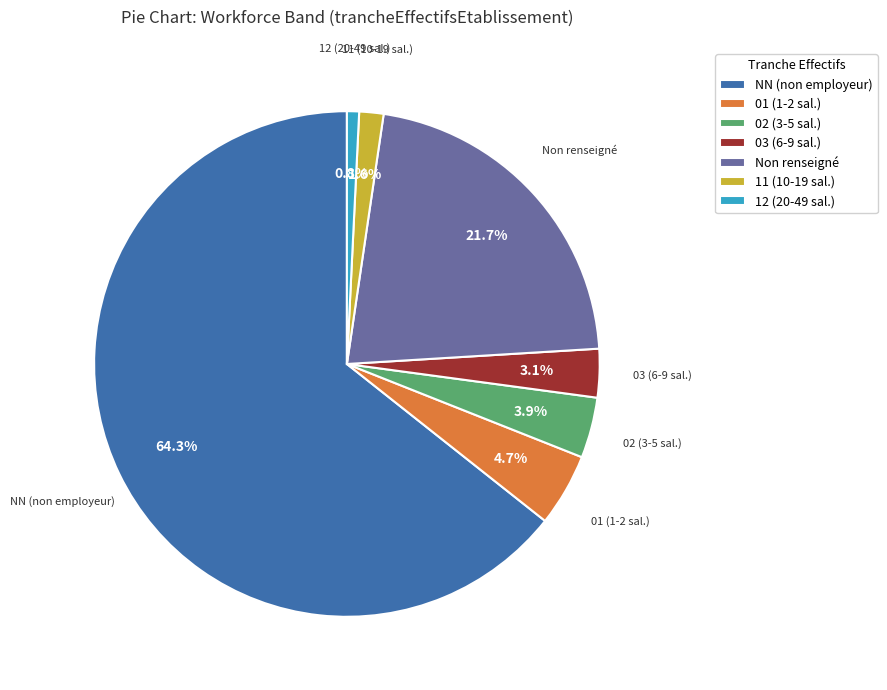

Between 01 (1-2 sal.) and NN (non employeur), which is larger?

NN (non employeur)